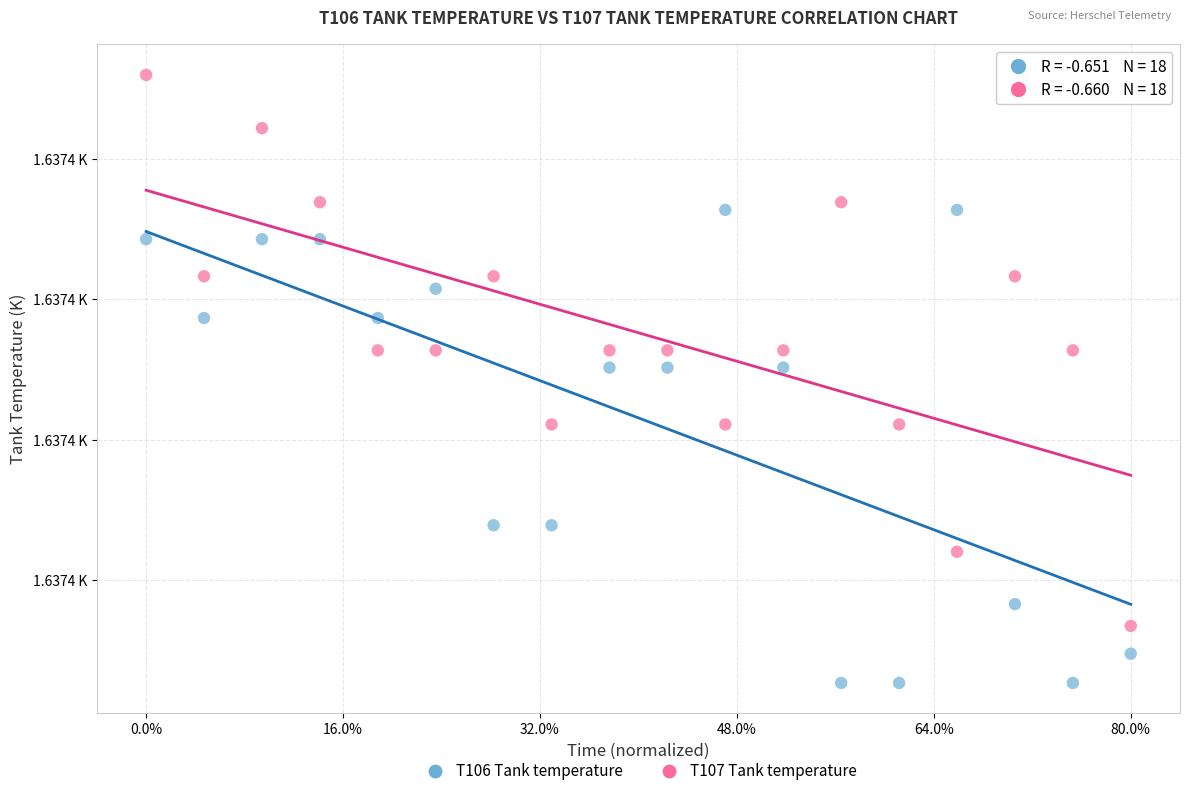

What are all the series names shown in the legend?

T106 Tank temperature, T107 Tank temperature